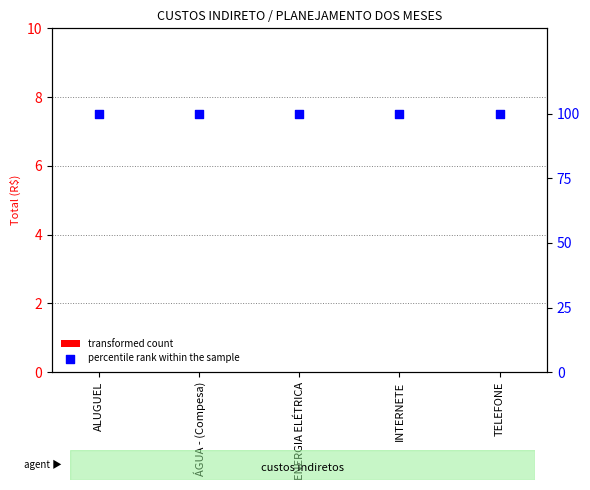

Which series contains the lowest Y value?

transformed count